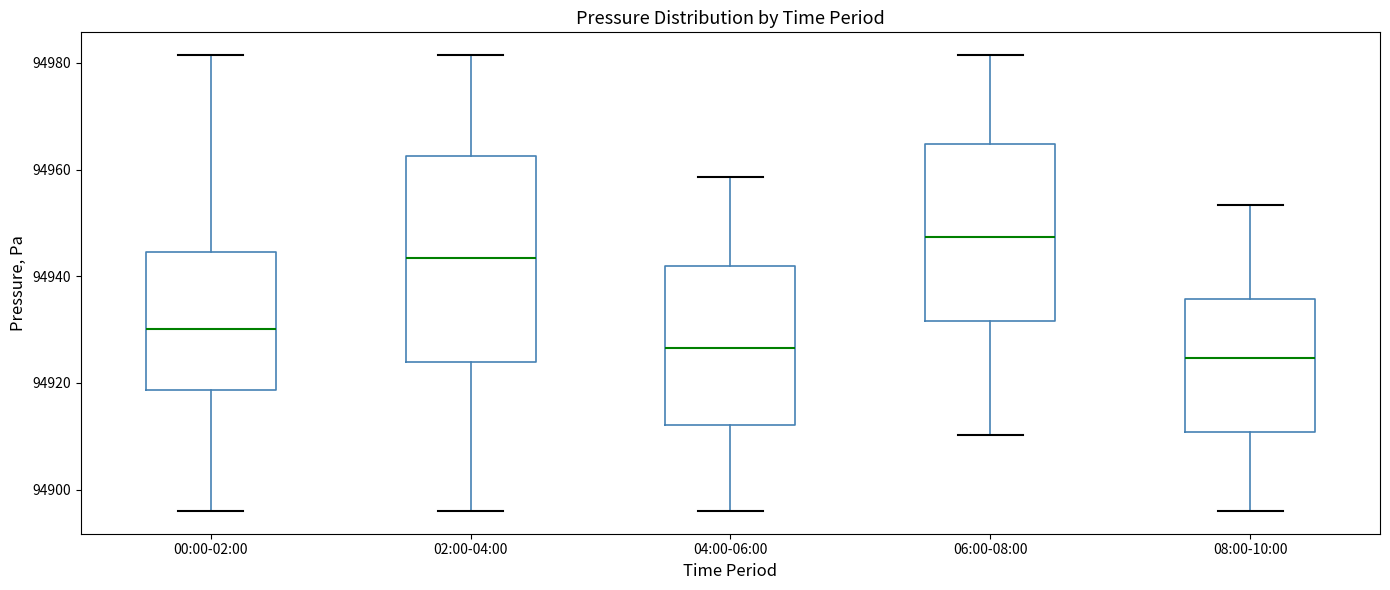

Which box has the highest median line?

06:00-08:00